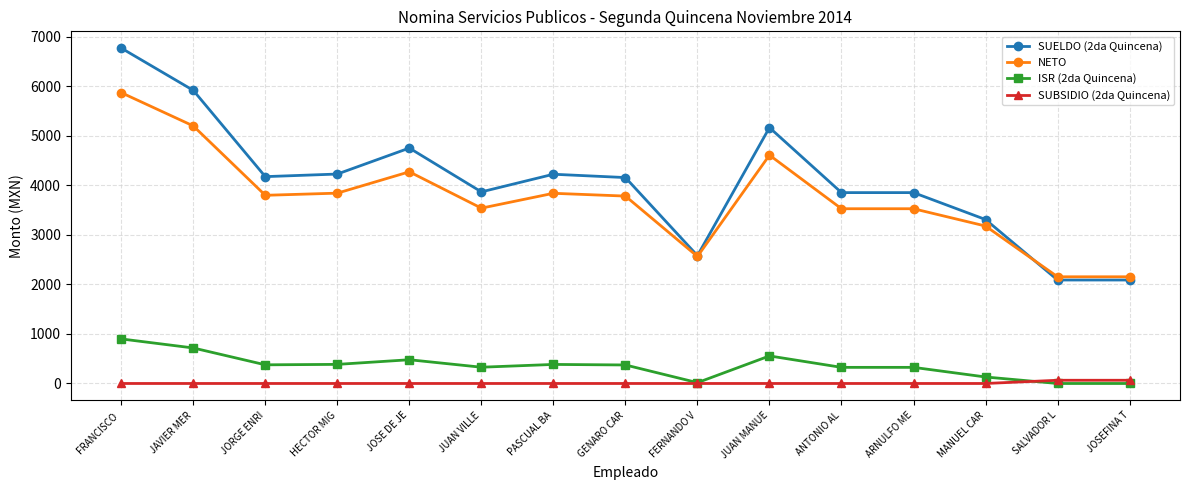

Count the number of categories in the chart.

15